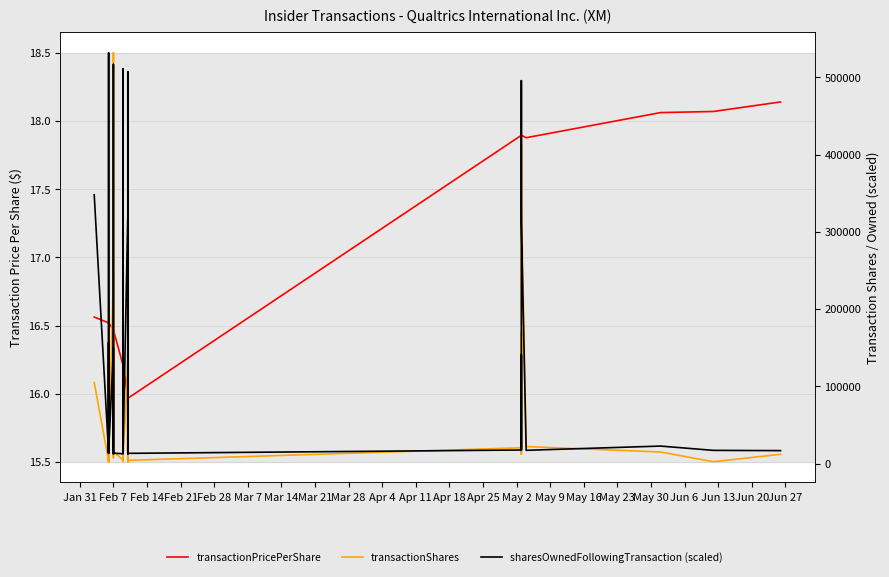

Is the value of transactionPricePerShare at Mar 14 greater than the value of sharesOwnedFollowingTransaction (scaled) at 28?

No